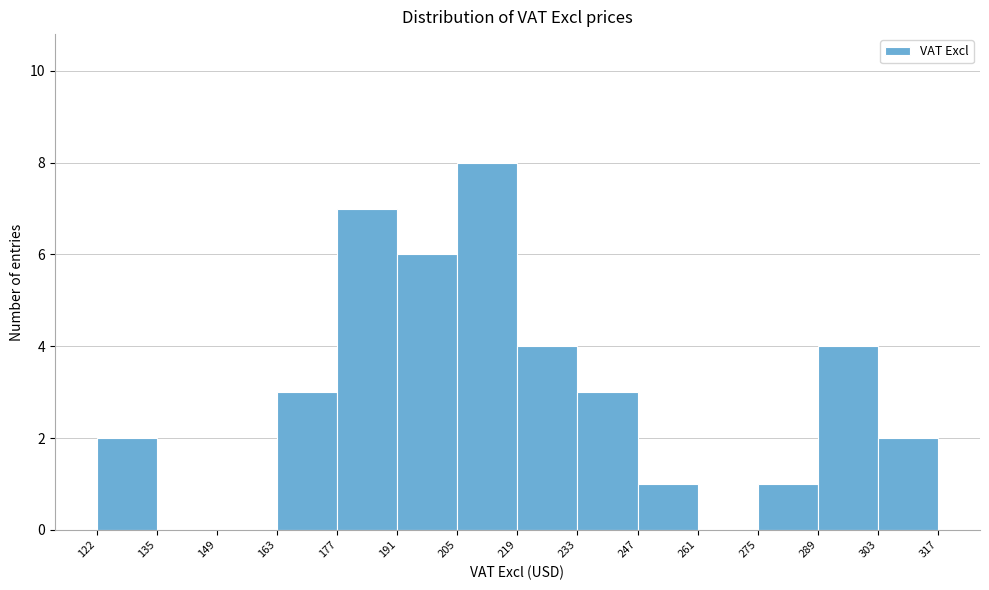

How tall is the bar that spans 233 to 247 on the x-axis? The values are not printed on the chart, so give them approximately, as read against the axis.

3